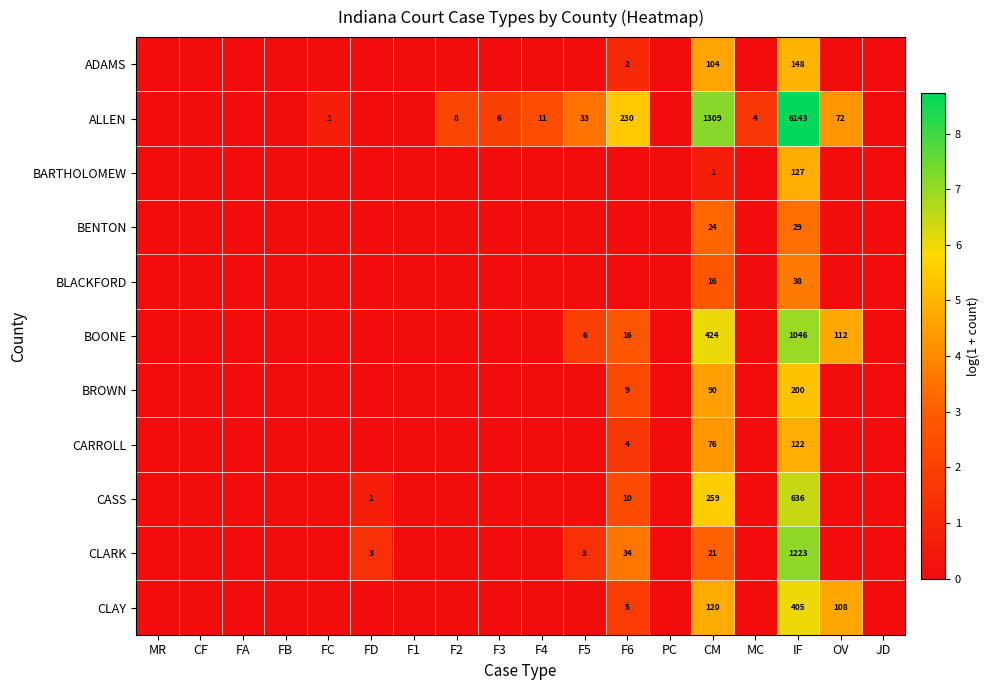

What is the total value across all series at CM?

2444